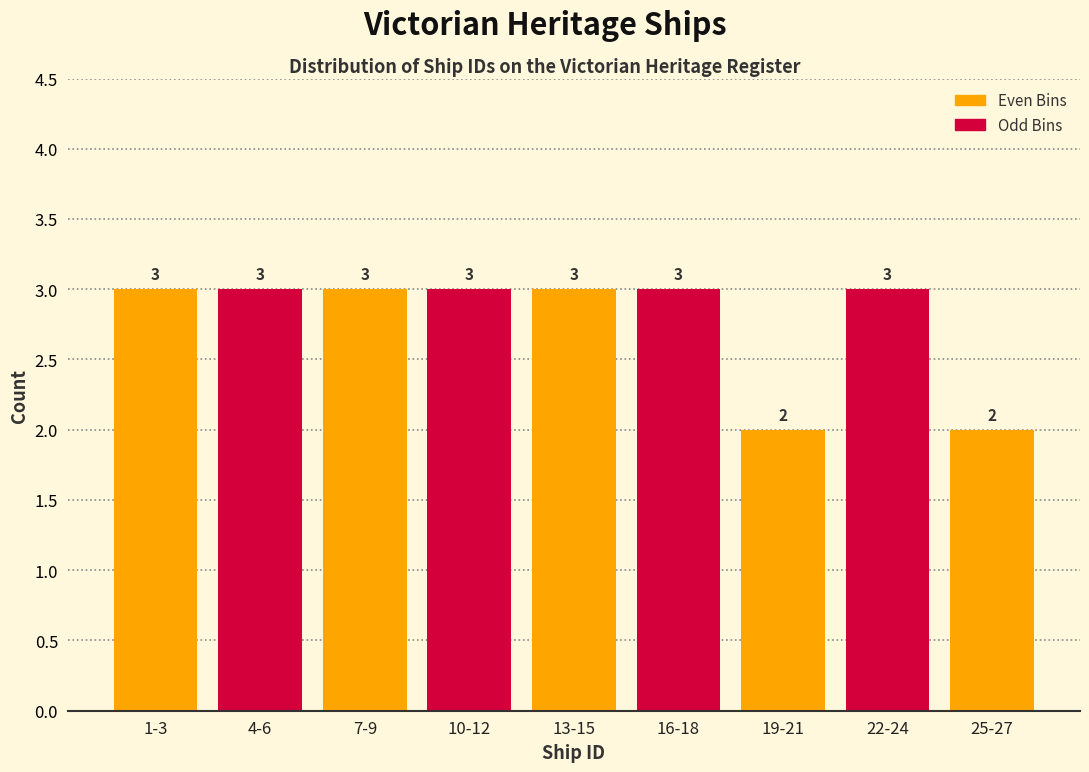

Reading left to right, extract all data points from this chart.

1-3=3	4-6=3	7-9=3	10-12=3	13-15=3	16-18=3	19-21=2	22-24=3	25-27=2